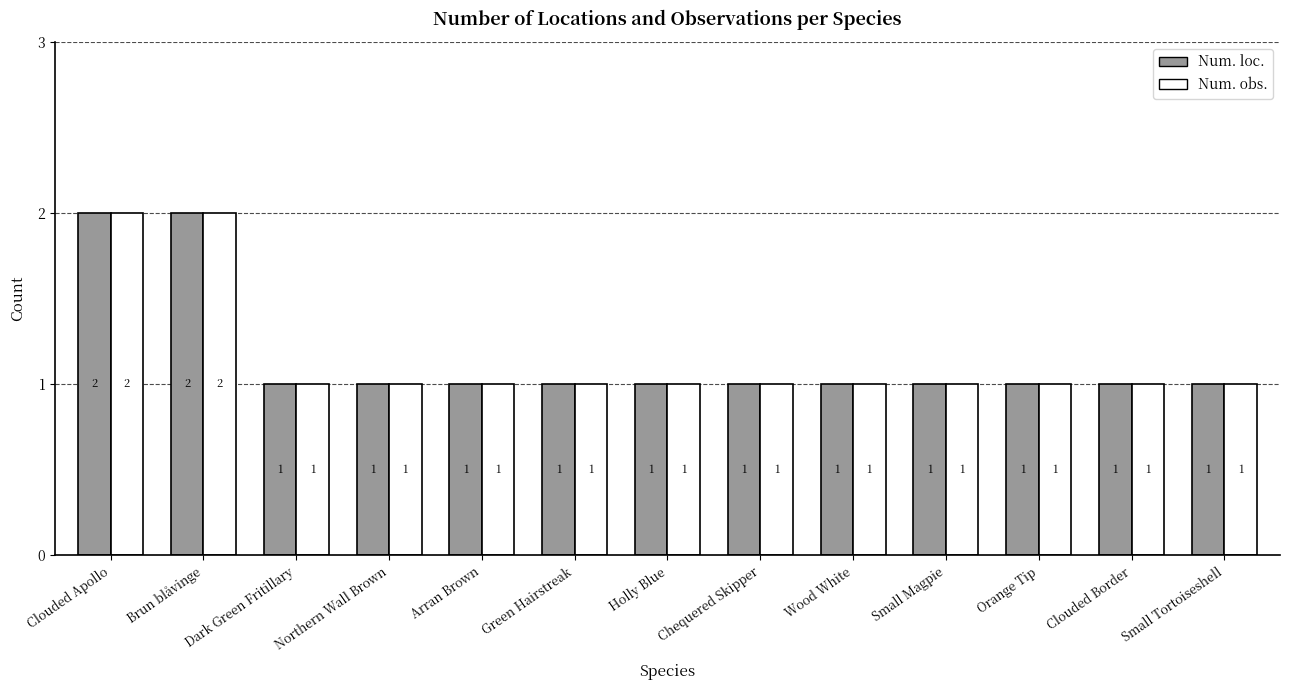

Reading right to left, transcribe all the data shown in this chart.

Num. loc.: 1	1	1	1	1	1	1	1	1	1	1	2	2
Num. obs.: 1	1	1	1	1	1	1	1	1	1	1	2	2